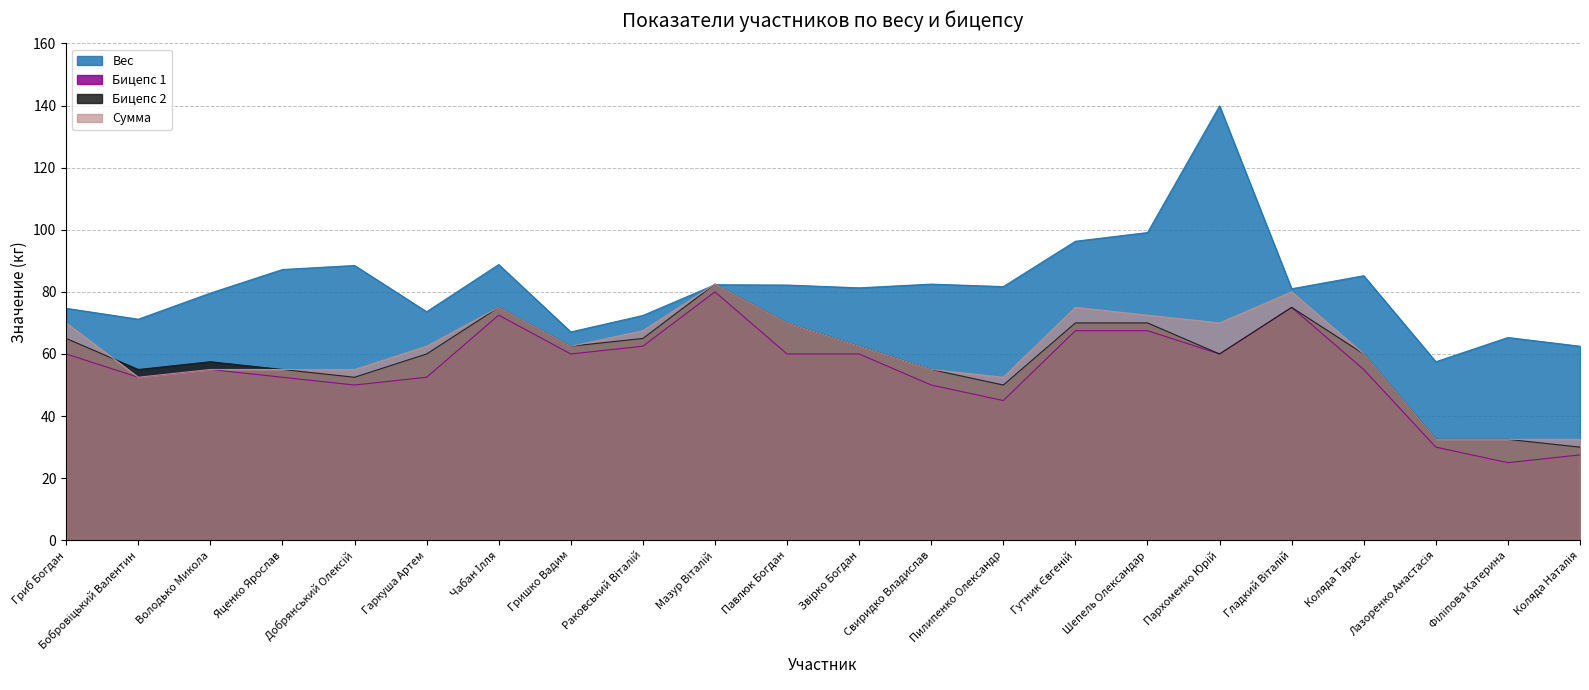

Which series has the largest total across all categories?

Вес